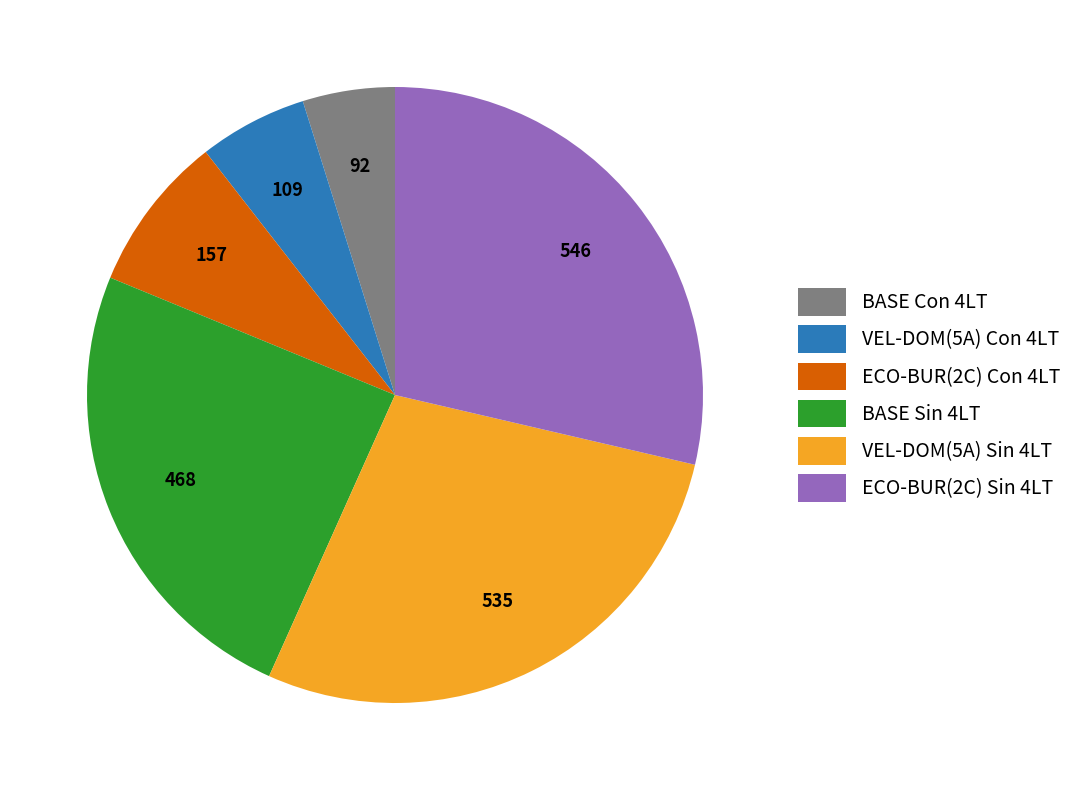

What is the ratio of the value at BASE Con 4LT to the value at VEL-DOM(5A) Con 4LT?

0.9